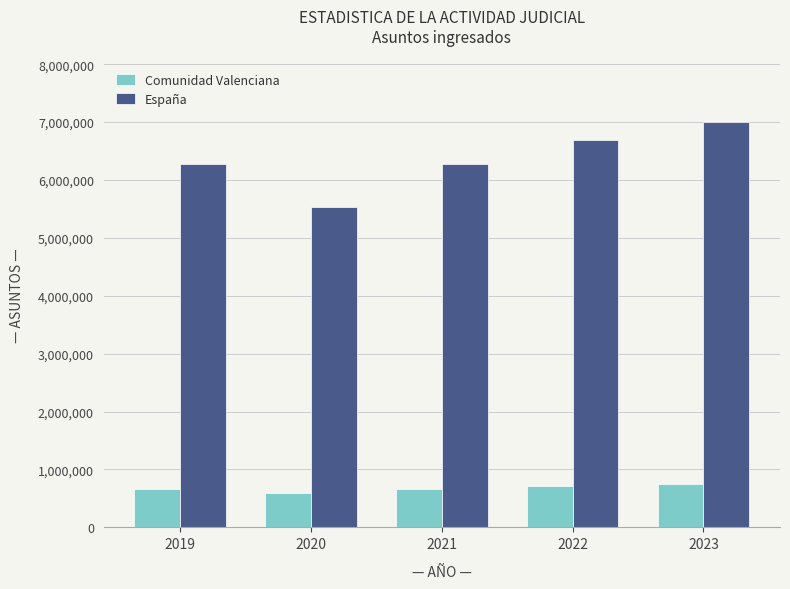

What is the average value of the Comunidad Valenciana series?

681171